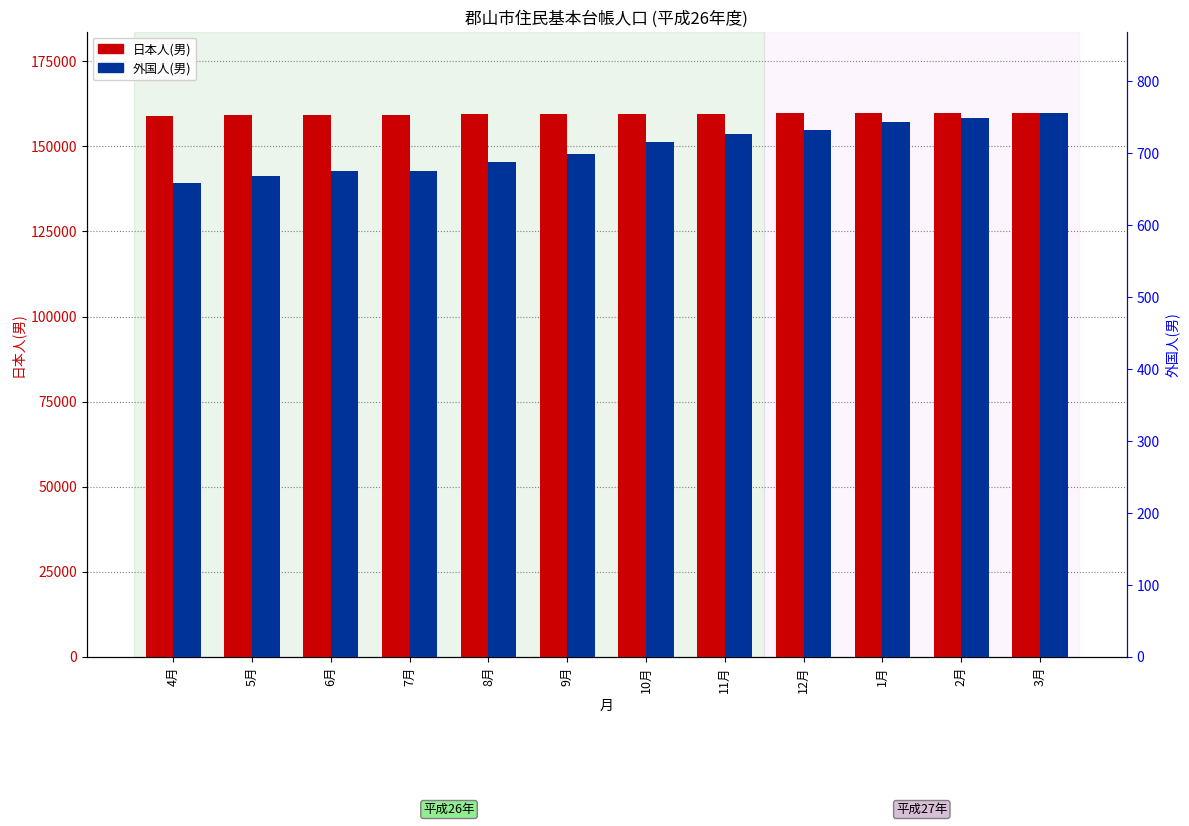

How many groups of bars are there?

12